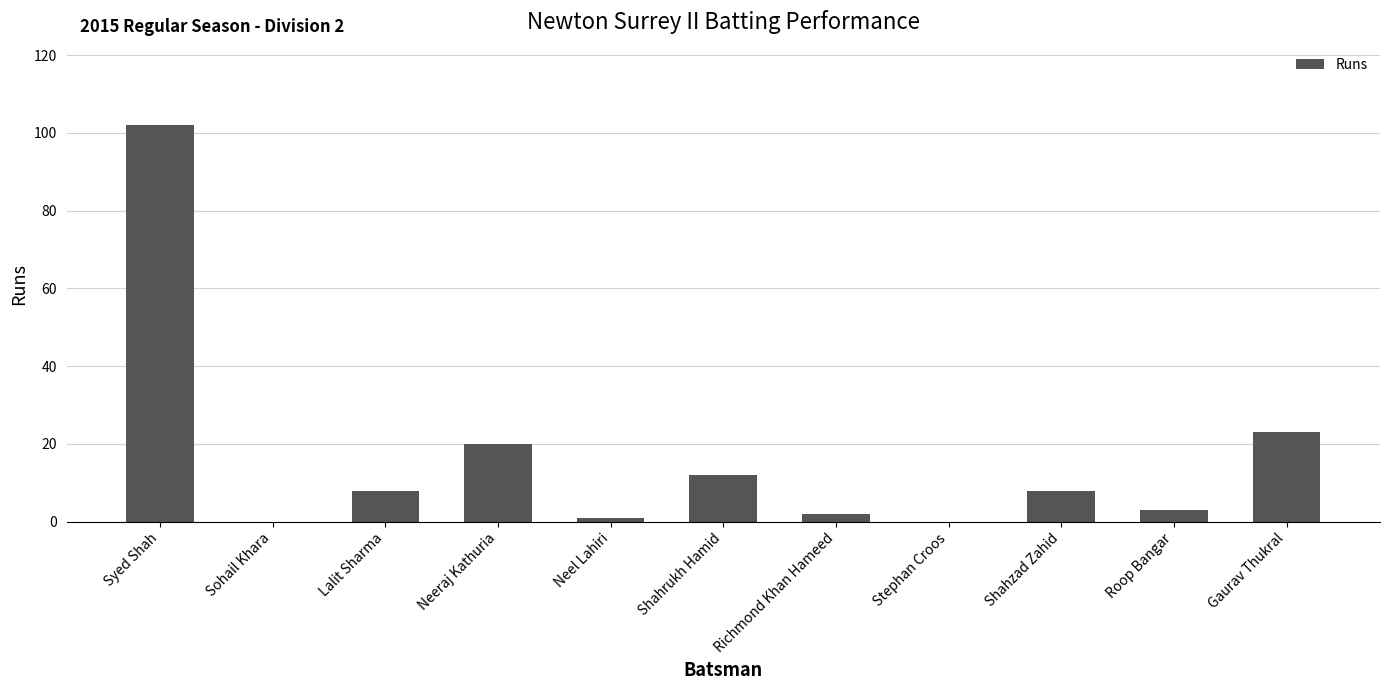

How many distinct data groups are displayed?

1